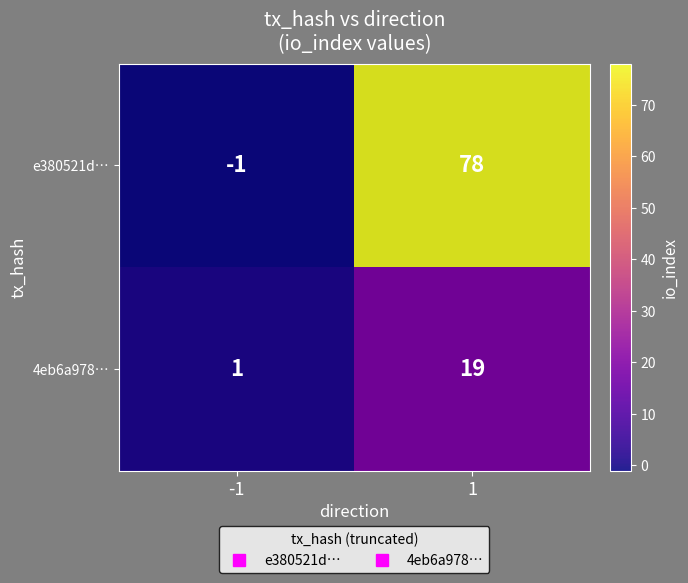

Reading left to right, list all the values displayed in this chart.

e380521d…: -1	78
4eb6a978…: 1	19